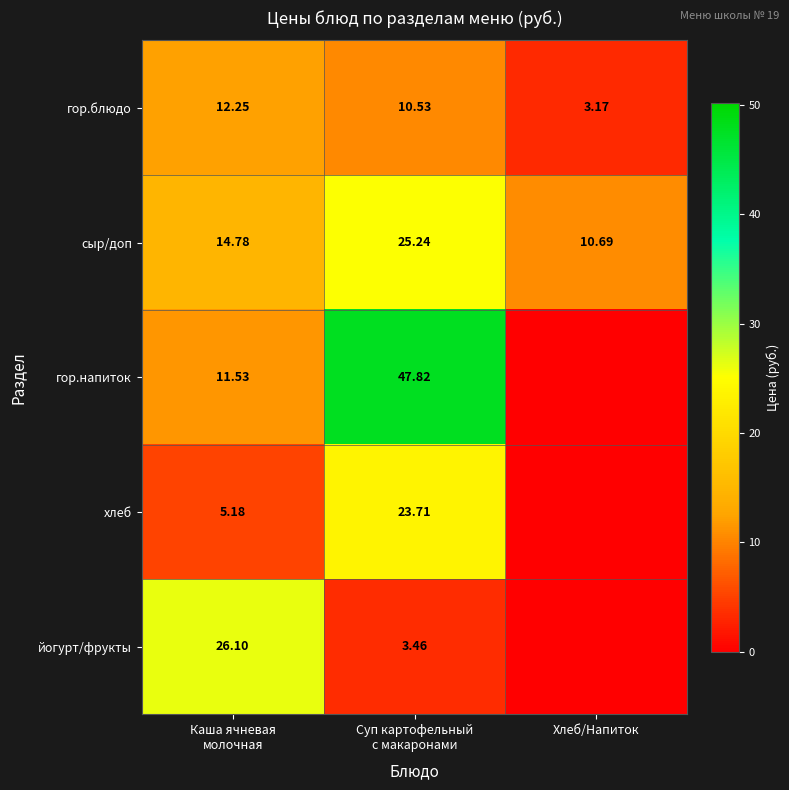

Which series has the largest range (max minus min)?

гор.напиток